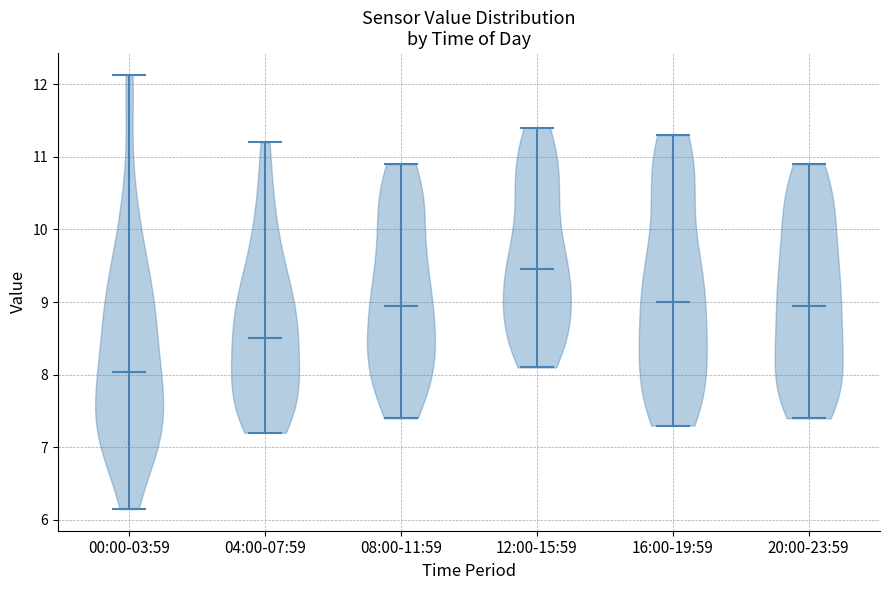

Where does the median line of the violin for 08:00-11:59 sit on the y-axis? The values are not printed on the chart, so give them approximately, as read against the axis.

9.0